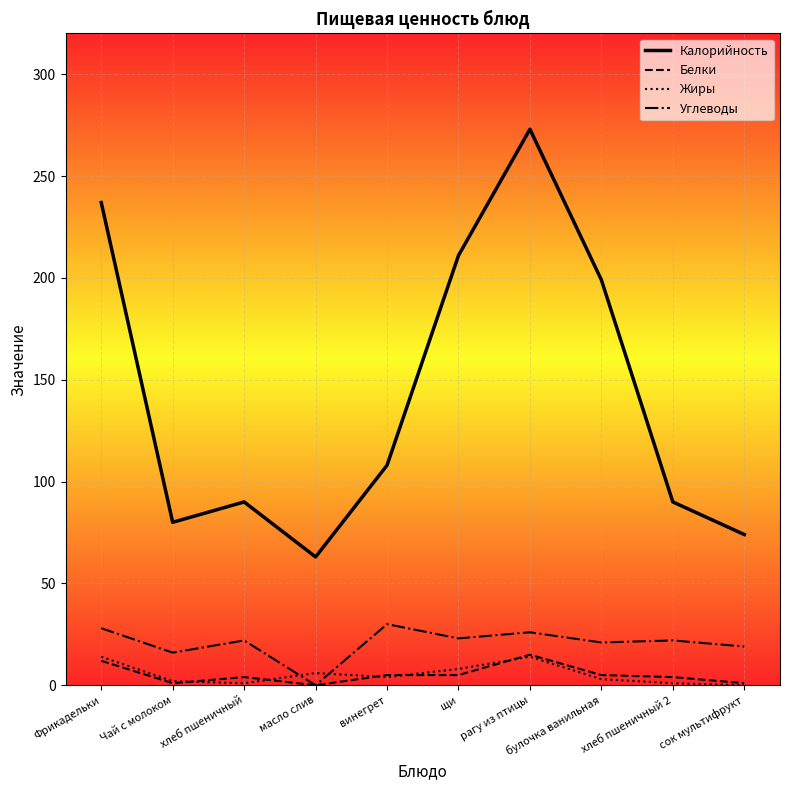

The Жиры series shows 14 at Фрикадельки. True or false?

True